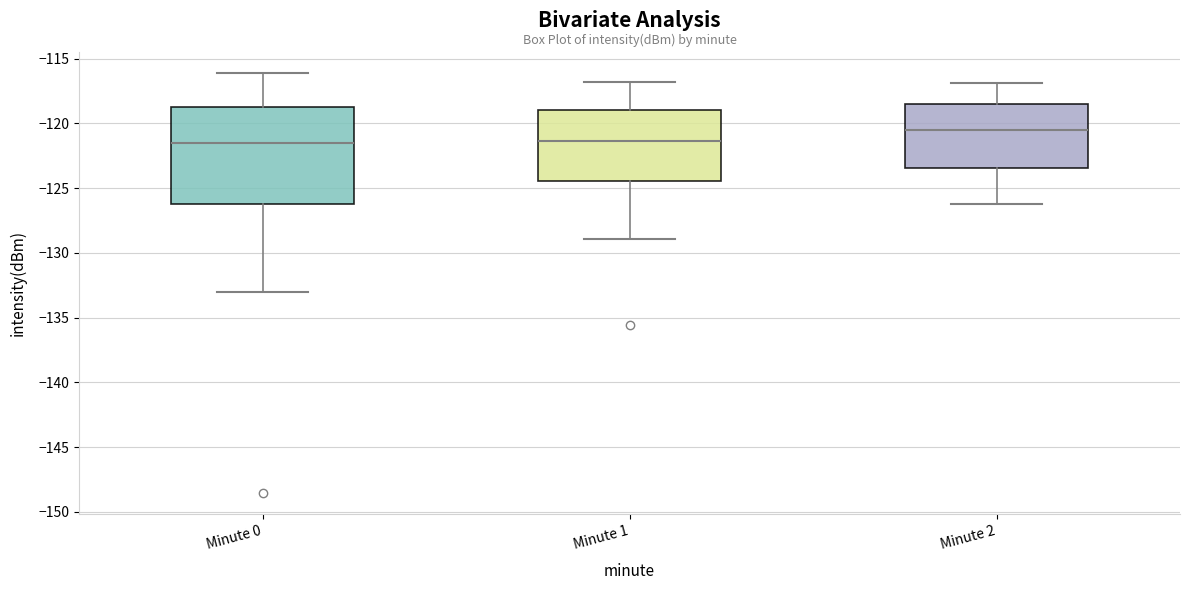

Reading left to right, transcribe this box plot: for each box, give where its median line is, the range the box spans, and where its two whiskers end, as read against the y-axis. The values are not printed on the chart, so give them approximately, as read against the axis.

Minute 0: median -121.5, box -126.0 to -118.5, whiskers -133.0 to -116.0
Minute 1: median -121.5, box -124.5 to -119.0, whiskers -129.0 to -117.0
Minute 2: median -120.5, box -123.5 to -118.5, whiskers -126.0 to -117.0